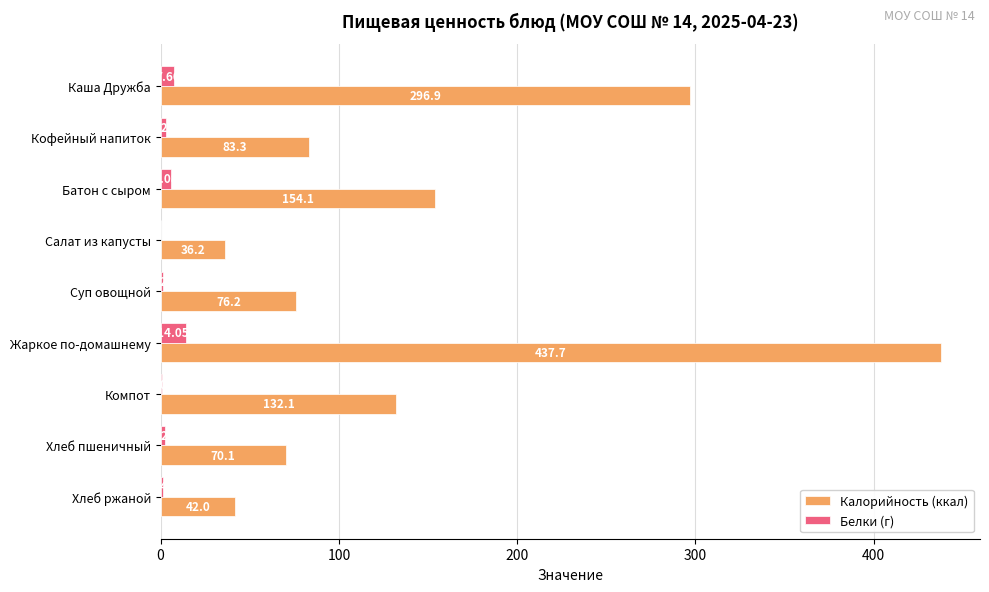

How many values in the Калорийность (ккал) series exceed 83?

5